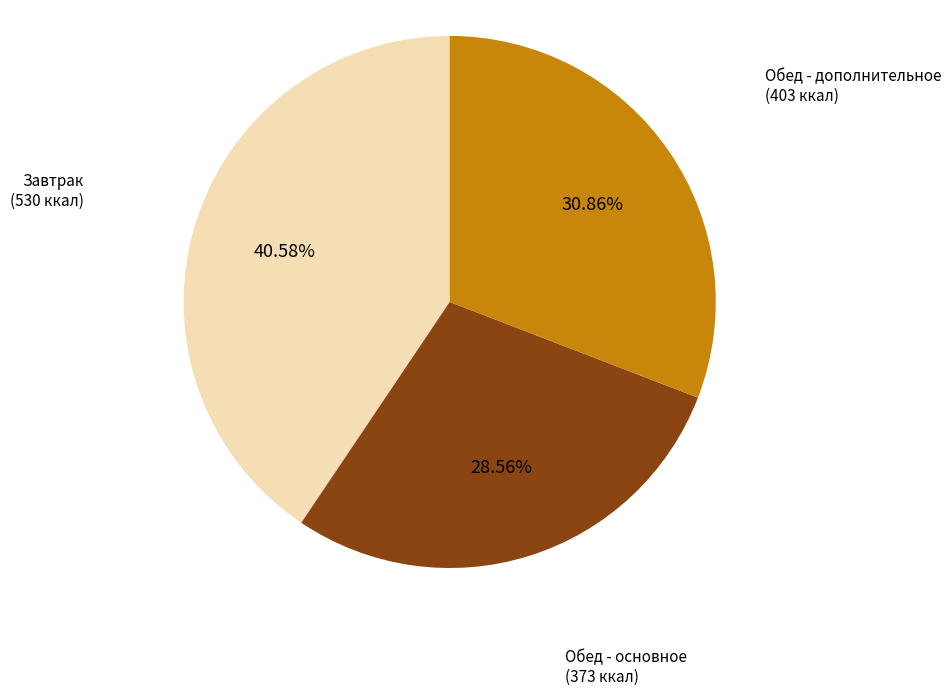

Is the sum of Завтрак (530 ккал) and Обед - дополнительное (403 ккал) greater than half?

Yes